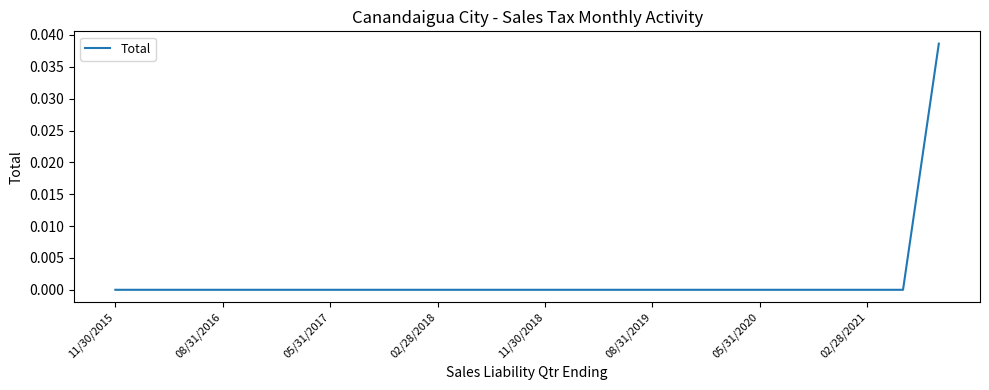

The value at 02/28/2021 is 0.0. True or false?

True